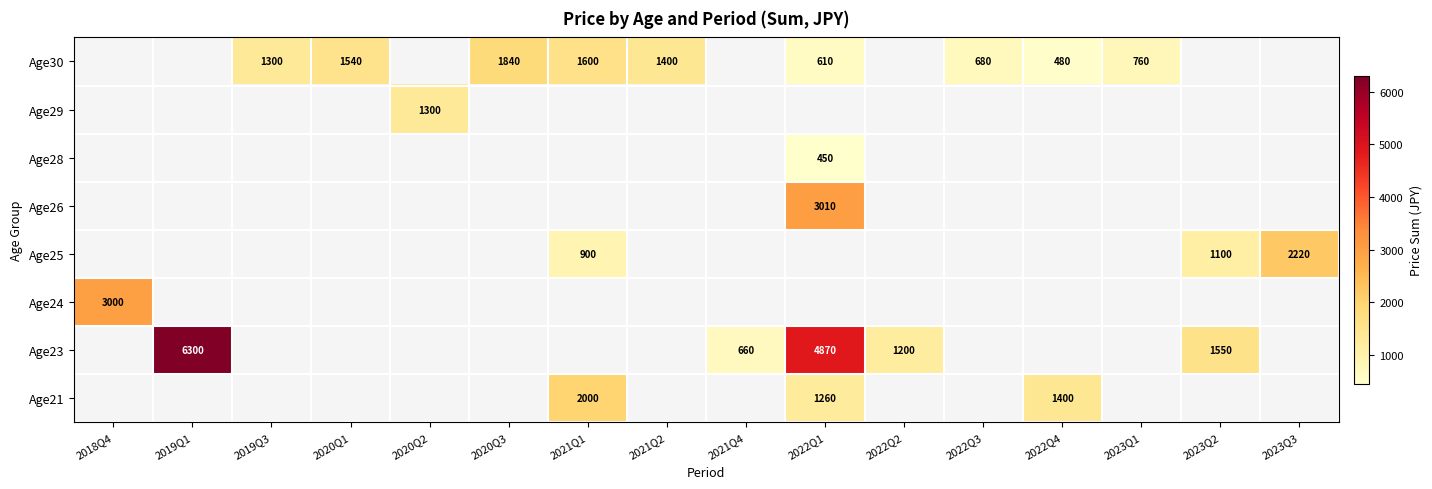

The value of Age30 at 2021Q1 is 582. True or false?

False